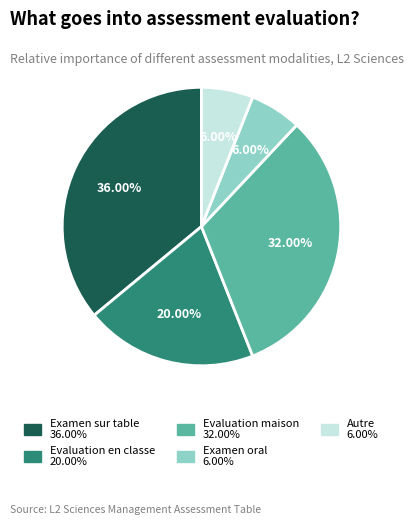

Does Evaluation maison account for over 50% of the chart?

No